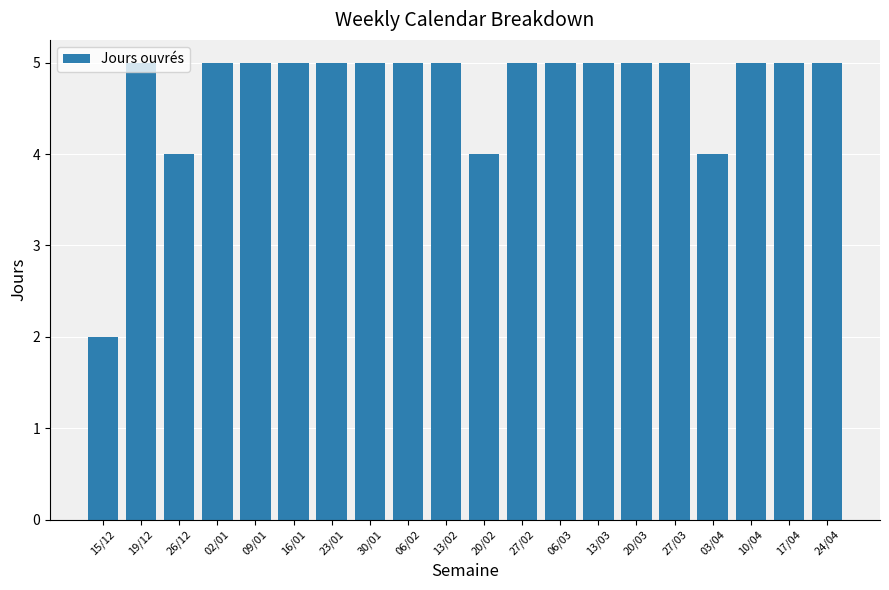

Between 17/04 and 15/12, which is larger?

17/04